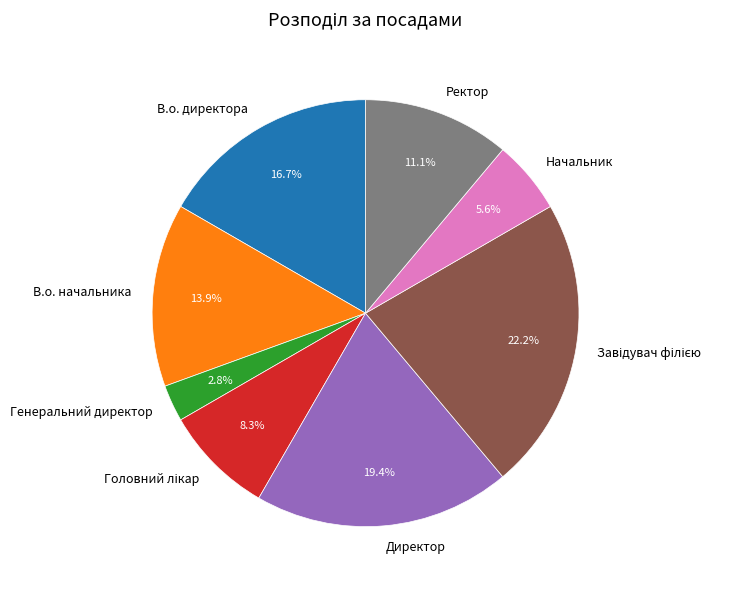

Which slice is the smallest?

Генеральний директор